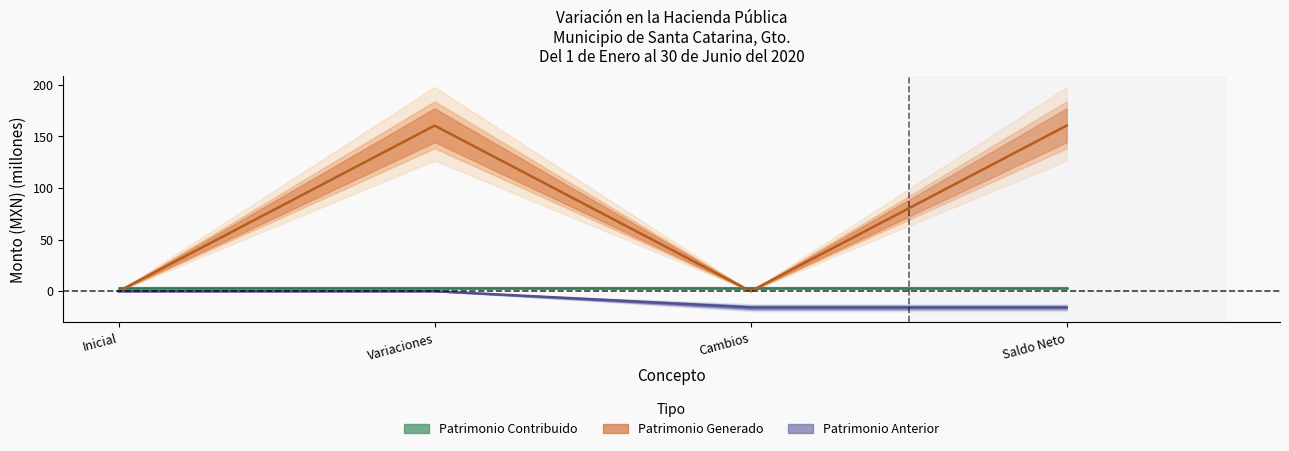

What is the difference between the maximum and minimum values in the Patrimonio Generado Anterior series?

15.7